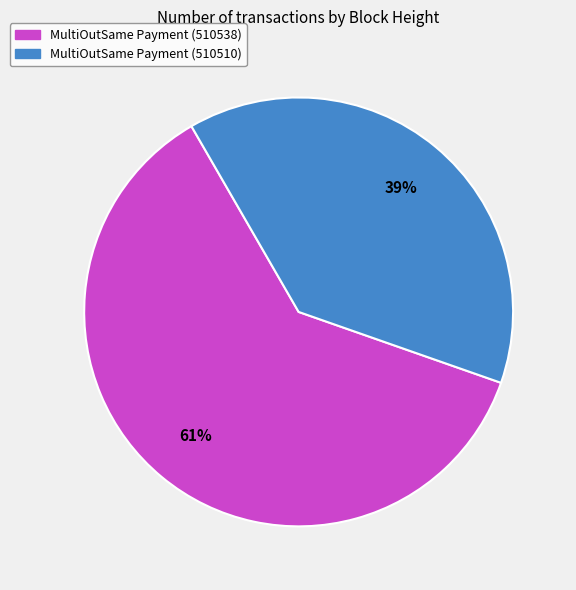

Which category has the biggest portion of the pie?

MultiOutSame Payment (510538)